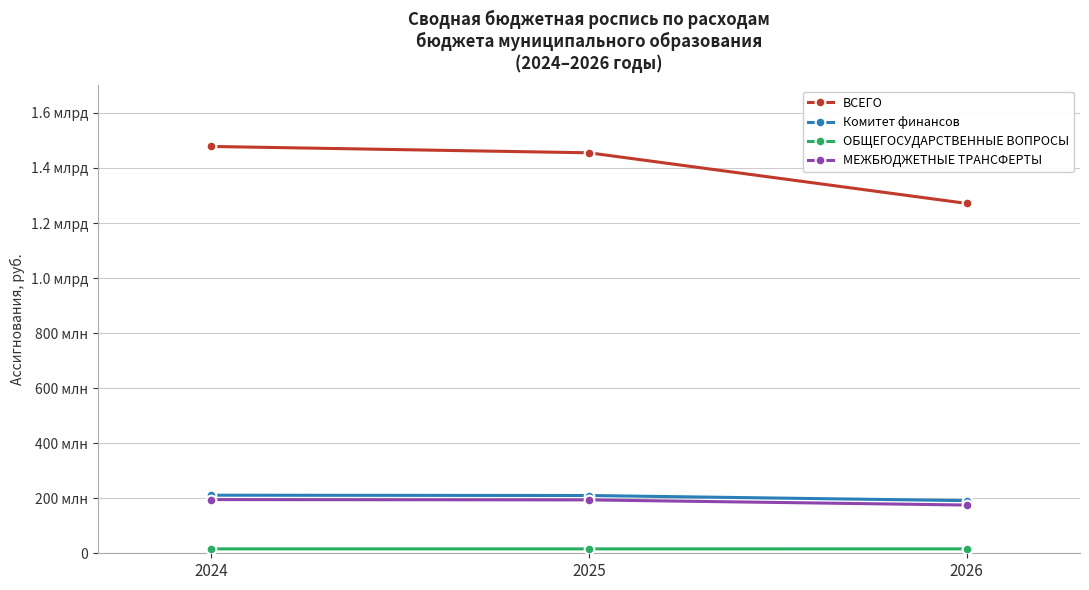

At which label is Комитет финансов closest to 201166305?

2025